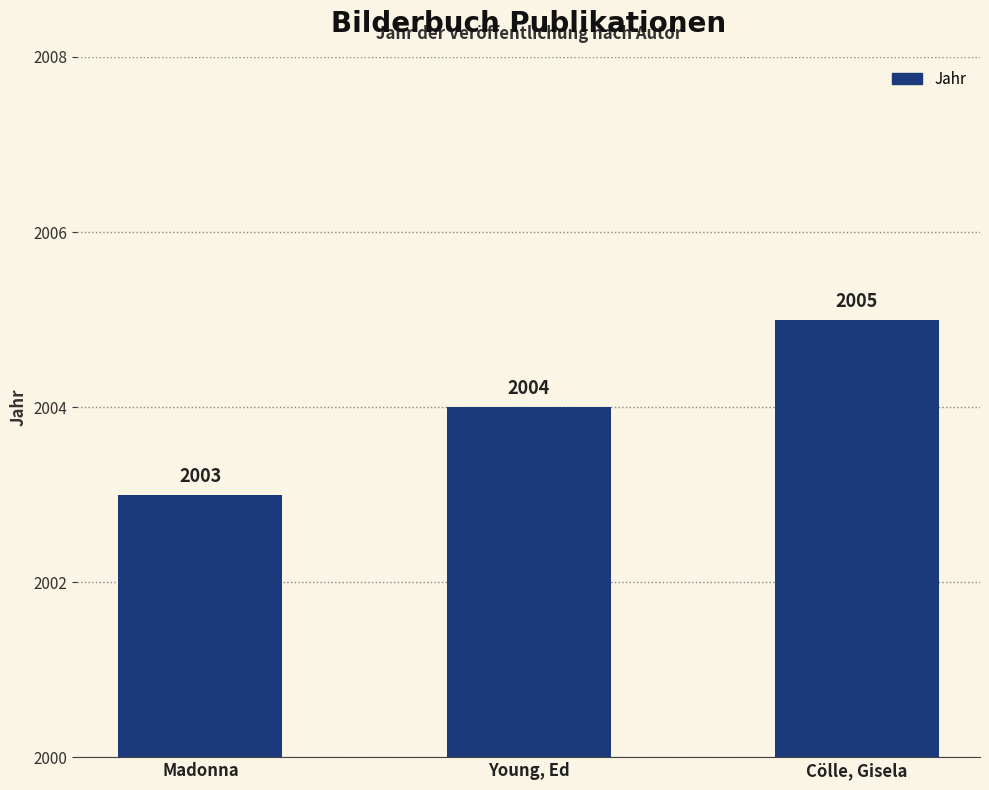

Between Young, Ed and Cölle, Gisela, which is larger?

Cölle, Gisela